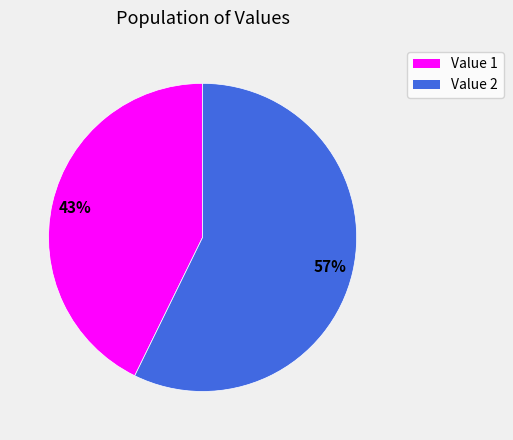

What is the smallest slice in the pie chart?

Value 1